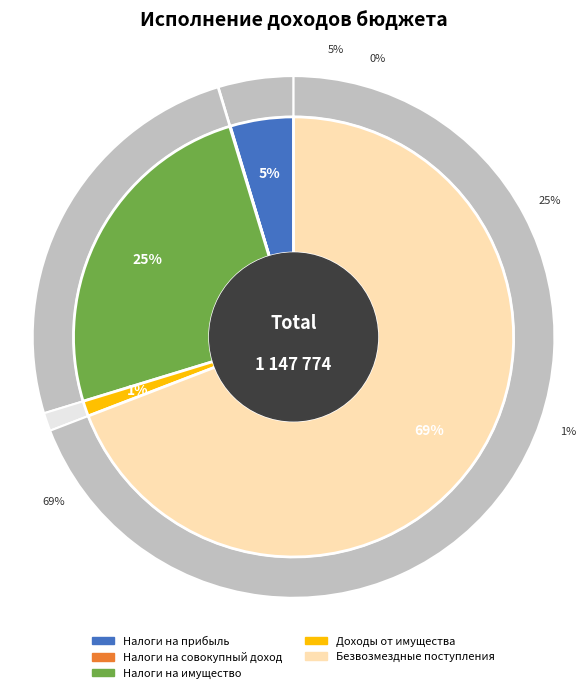

Does БЕЗВОЗМЕЗДНЫЕ ПОСТУПЛЕНИЯ represent more than half of the total?

Yes